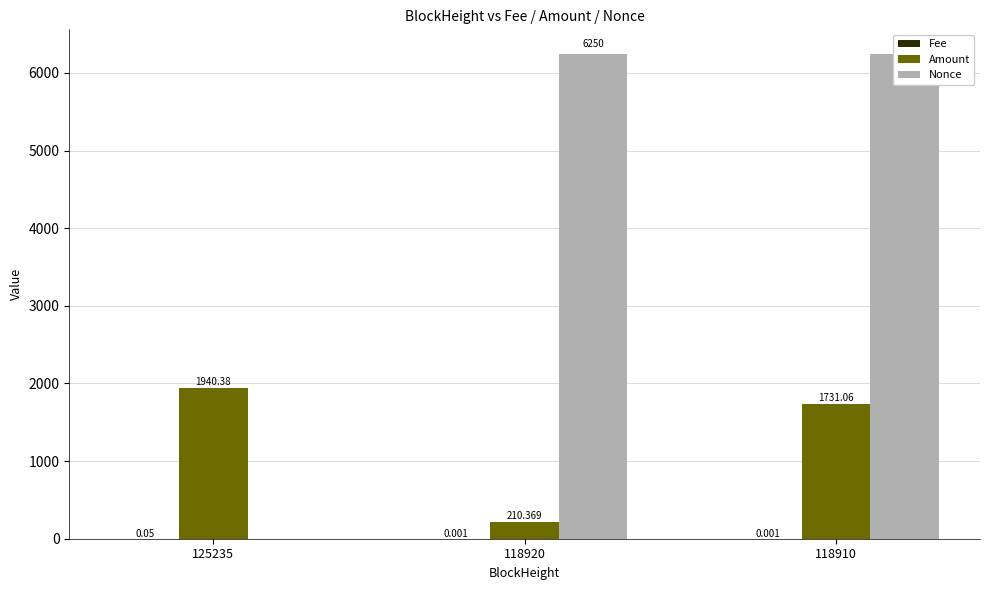

Which series has the largest total across all categories?

Nonce